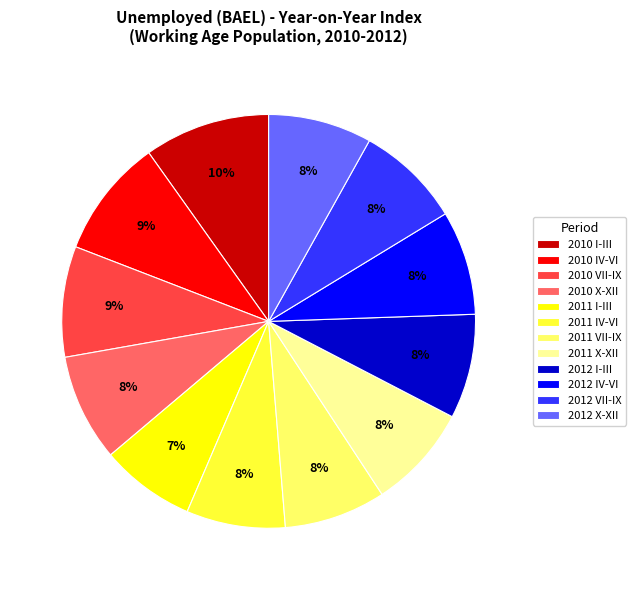

Combined, do 2010 IV-VI and 2012 X-XII account for over 50%?

No